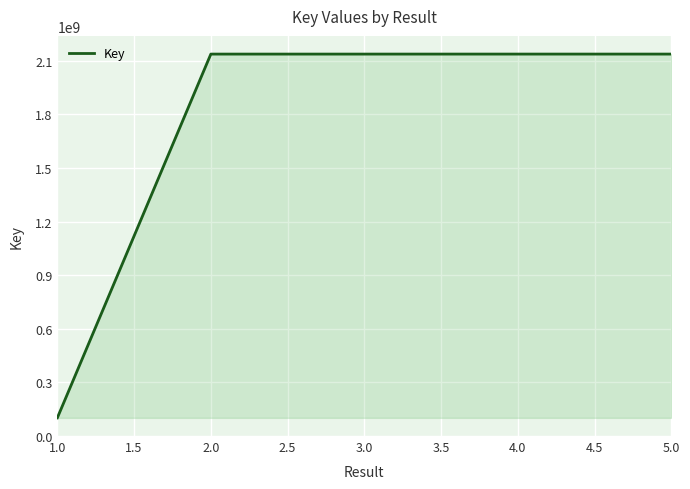

What is the maximum value shown in the chart?

2137707843